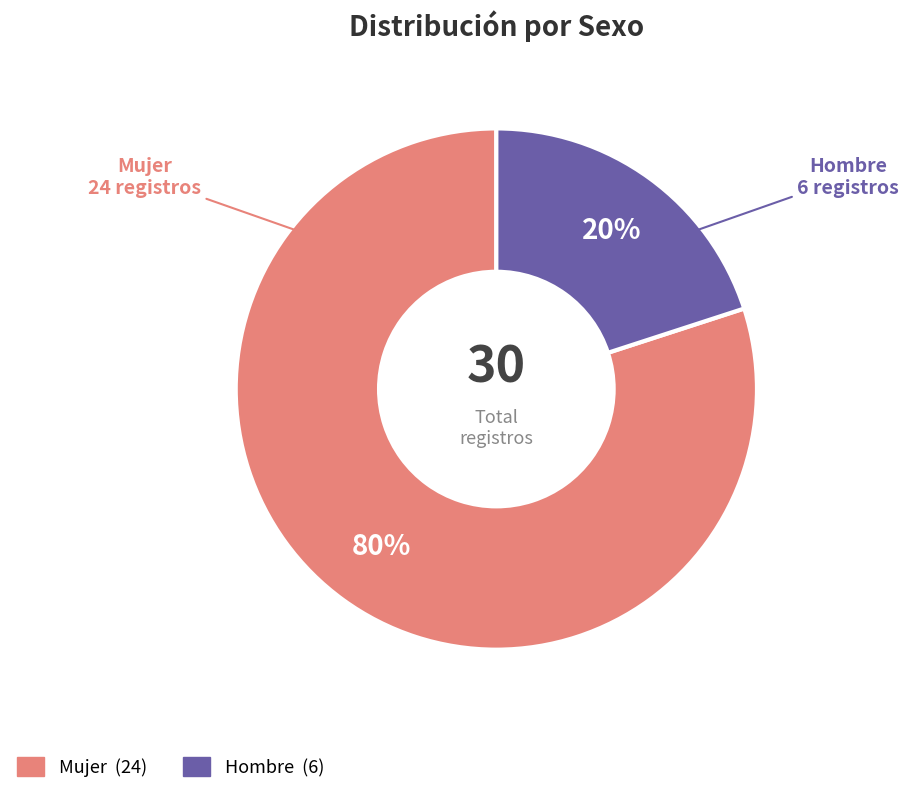

True or false: Mujer accounts for 80% of the total.

True